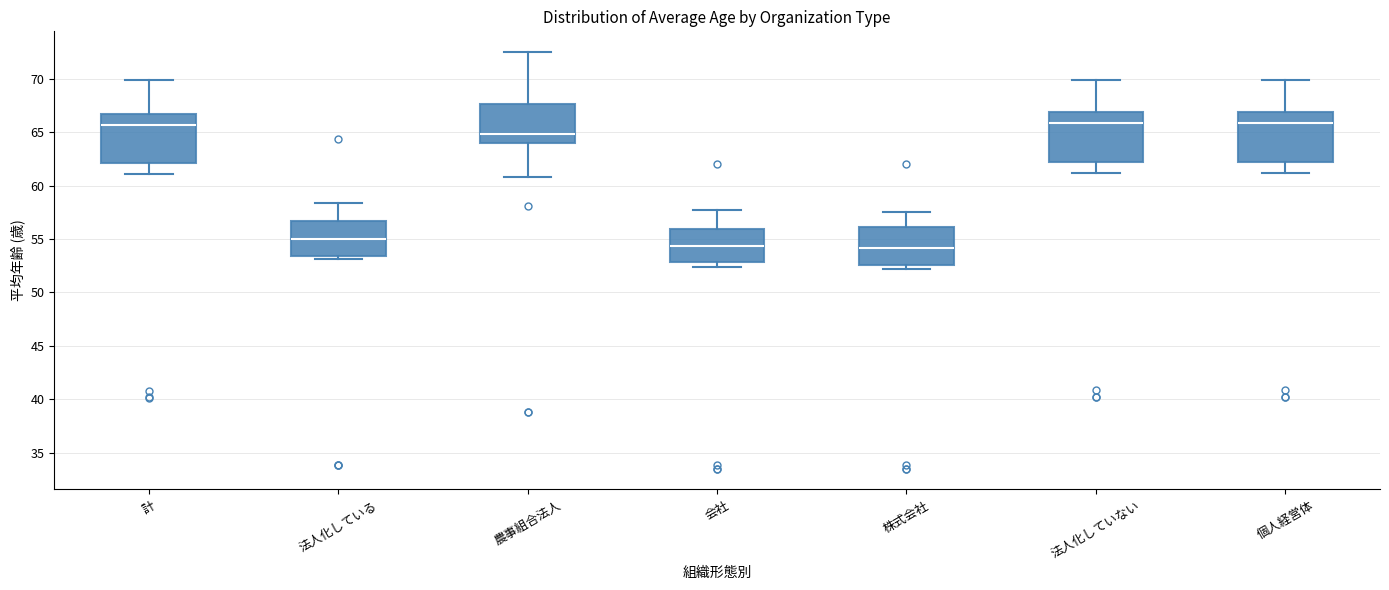

Reading left to right, read every box against the y-axis: the position of its median line, the range the box covers, and the ends of its whiskers. The values are not printed on the chart, so give them approximately, as read against the axis.

計: median 65.5, box 62.0 to 67.0, whiskers 61.0 to 70.0
法人化している: median 55.0, box 53.5 to 56.5, whiskers 53.0 to 58.5
農事組合法人: median 65.0, box 64.0 to 67.5, whiskers 61.0 to 72.5
会社: median 54.5, box 53.0 to 56.0, whiskers 52.5 to 57.5
株式会社: median 54.0, box 52.5 to 56.0, whiskers 52.0 to 57.5
法人化していない: median 66.0, box 62.5 to 67.0, whiskers 61.0 to 70.0
個人経営体: median 66.0, box 62.5 to 67.0, whiskers 61.0 to 70.0